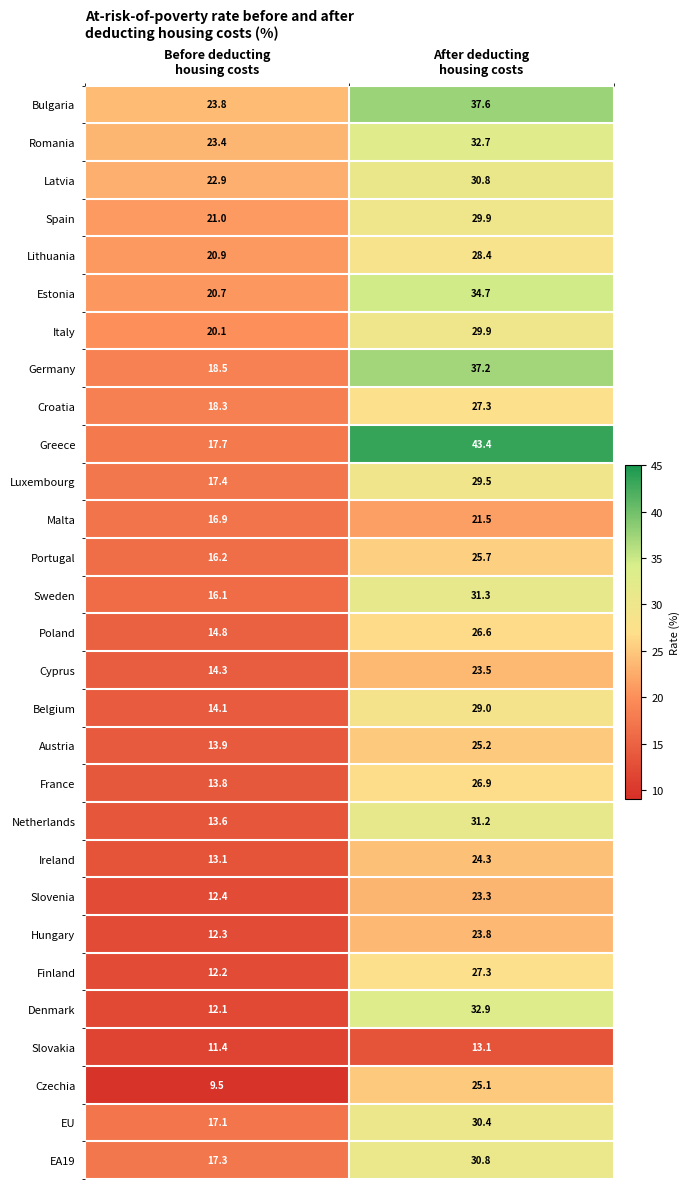

What is the sum of all Denmark values?

45.0